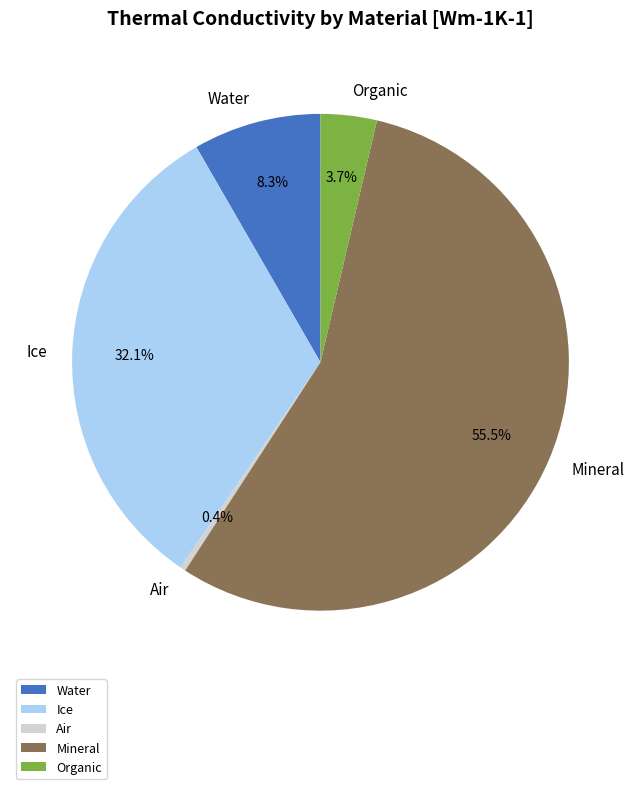

Between Water and Organic, which is larger?

Water